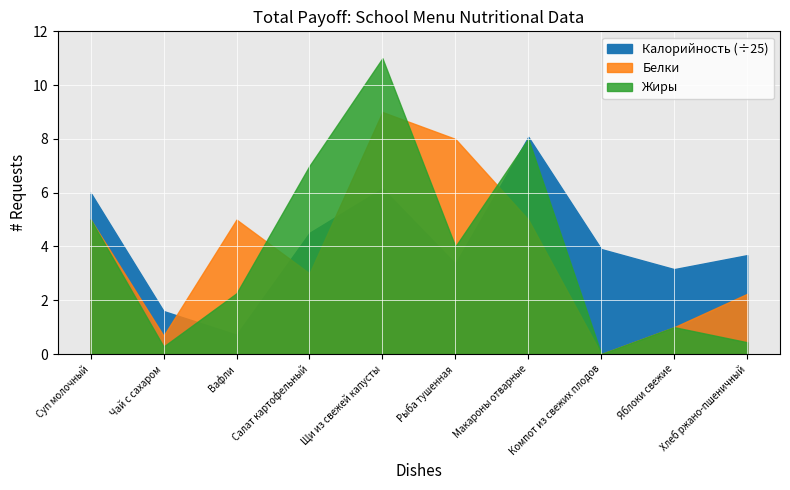

At which label is Калорийность closest to 109?

Салат картофельный